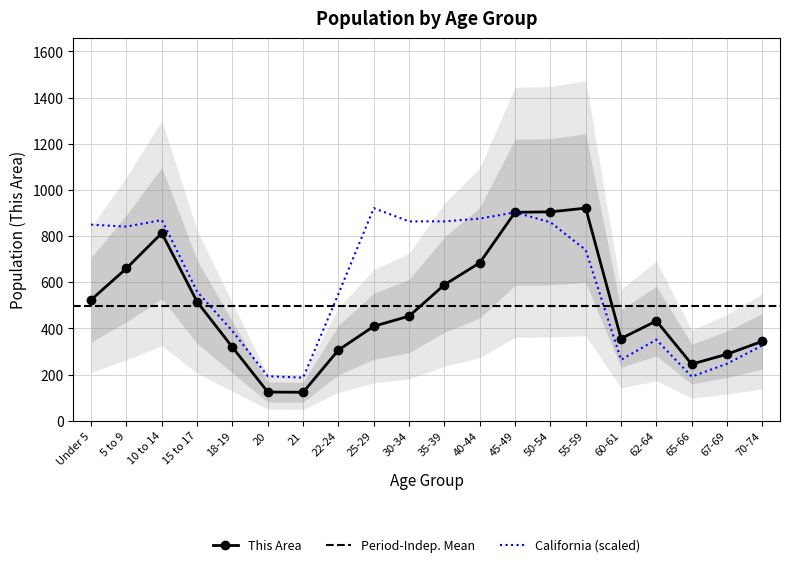

After their last crossing, which series has the higher values: California (scaled) or This Area?

This Area